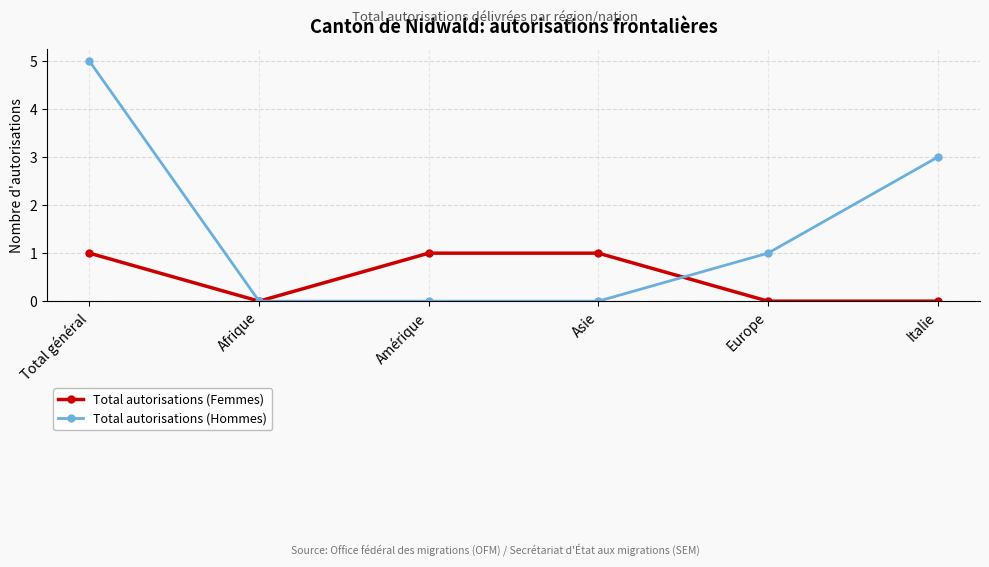

What are all the series names shown in the legend?

Total autorisations (Femmes), Total autorisations (Hommes)